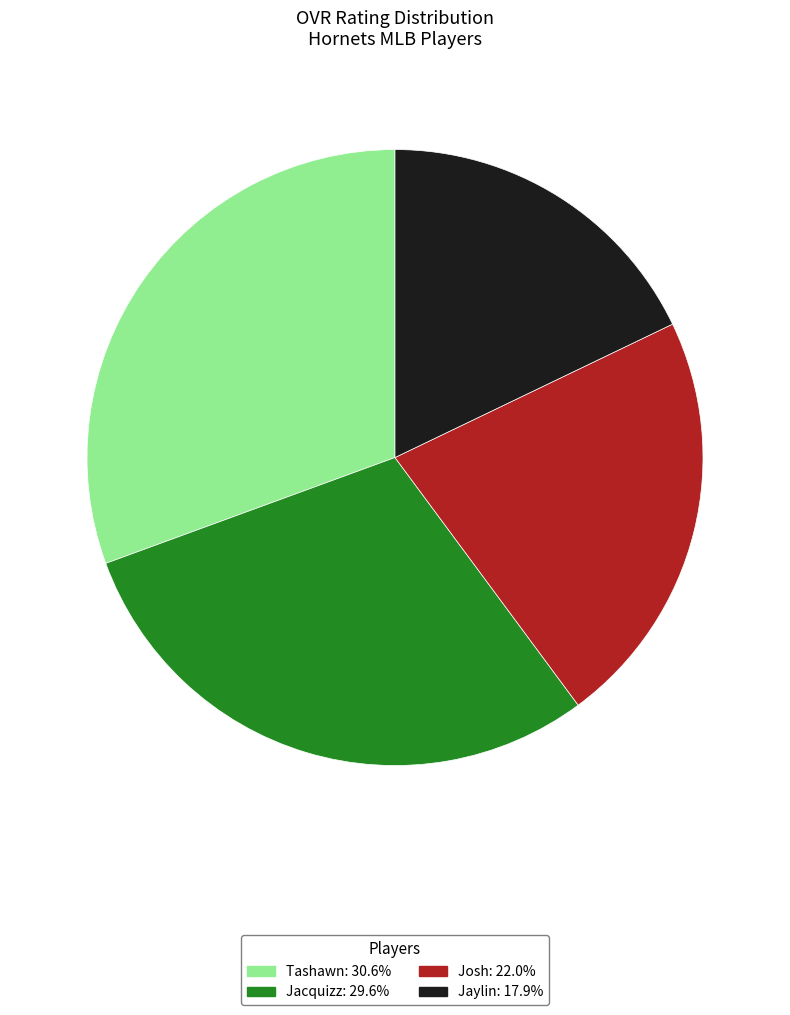

Do Josh and Jaylin together represent more than half of the pie?

No